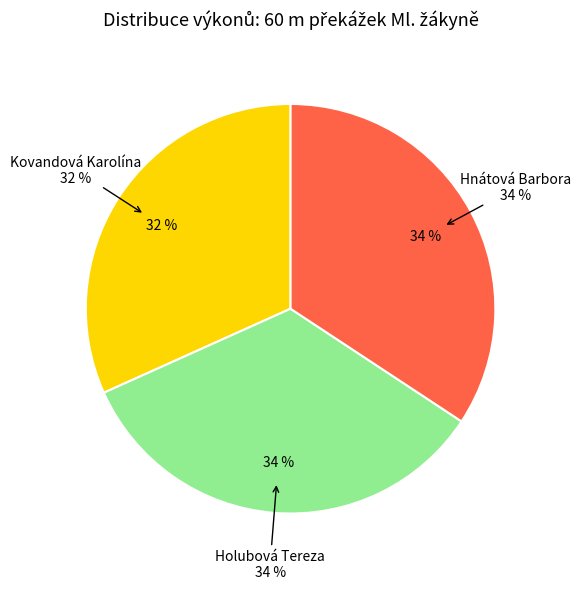

Is the sum of Holubová Tereza and Kovandová Karolína greater than half?

Yes